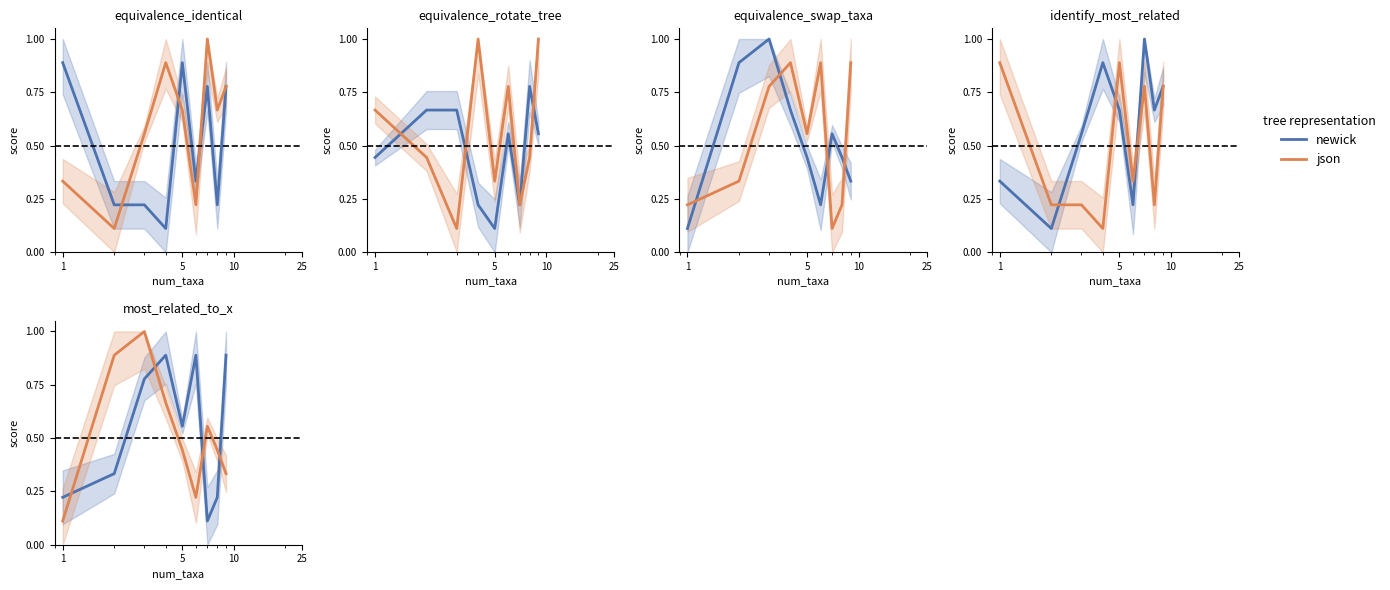

How many interior local valleys does the json series have?

1